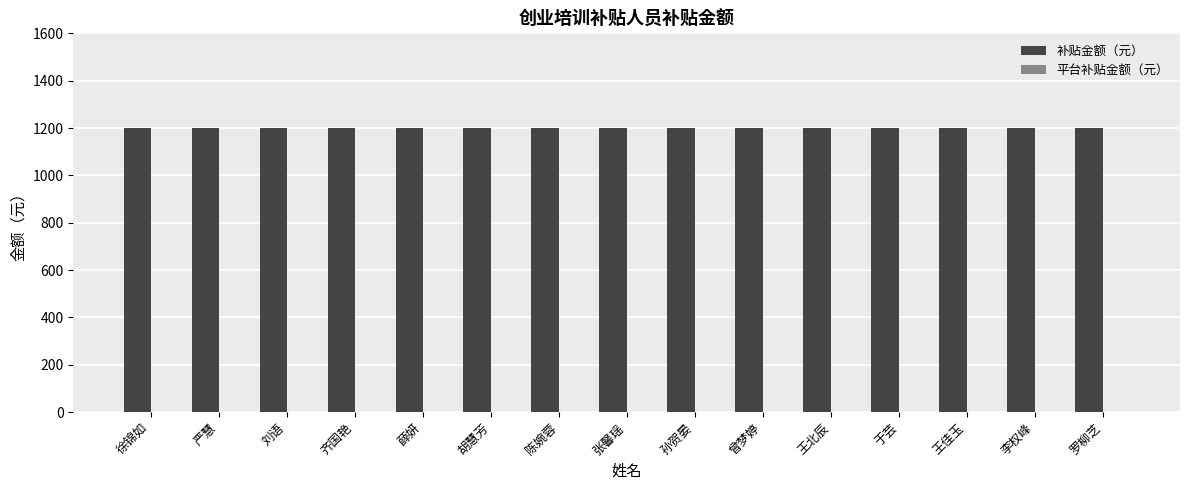

Does the chart contain any negative values?

No